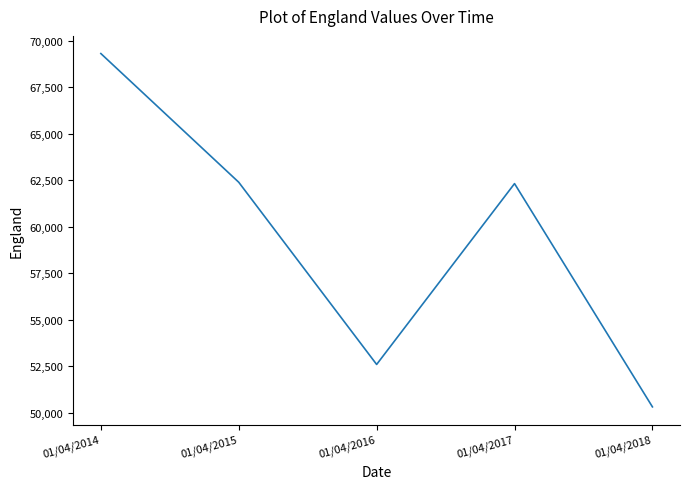

Approximately how many times larger is the value at 01/04/2017 compared to 01/04/2015?

1.0